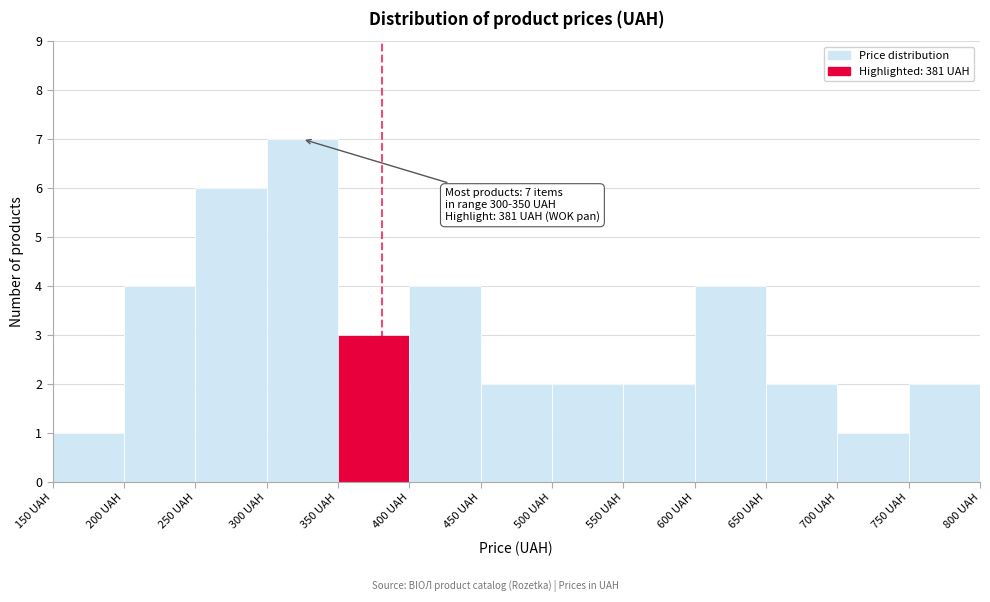

Over which range of the x-axis is the bar tallest?

300 to 350